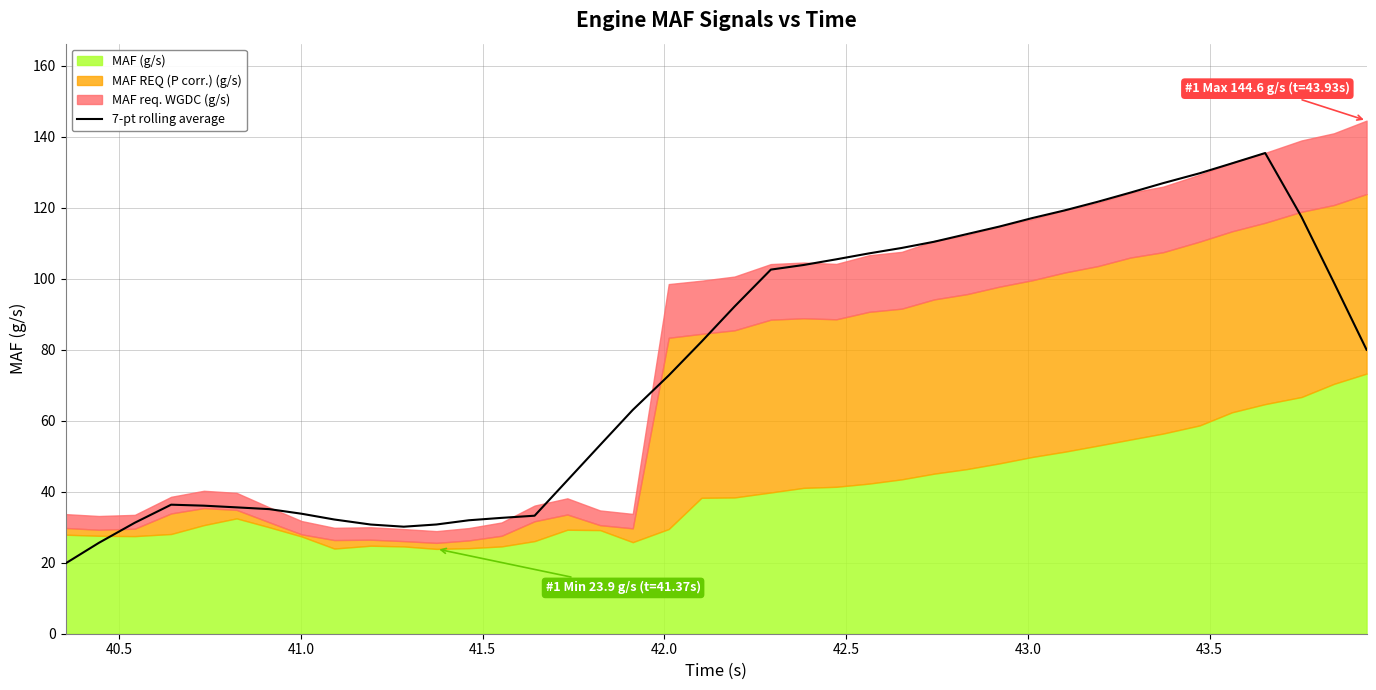

What is the sum of all values?

3051.4